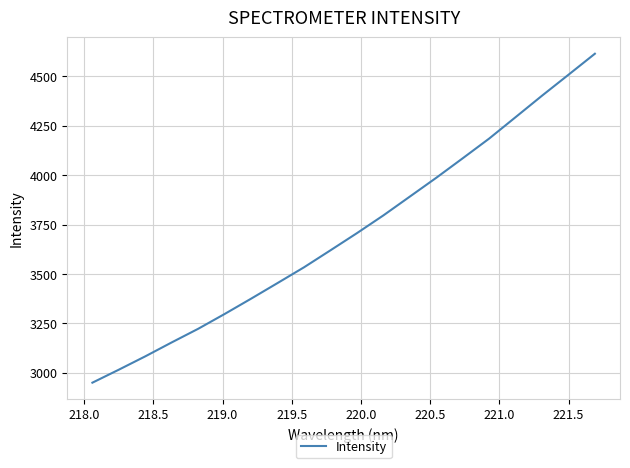

How many categories are shown in the chart?

20